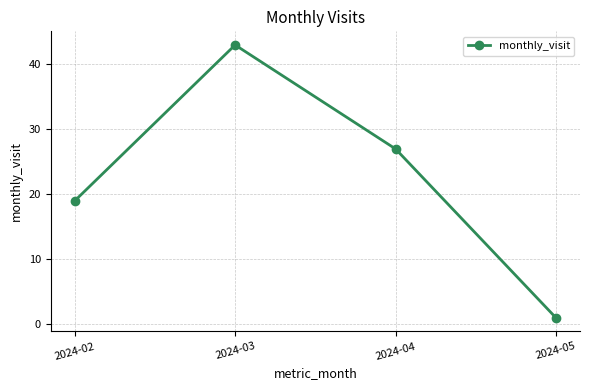

Between 2024-04 and 2024-03, which is larger?

2024-03